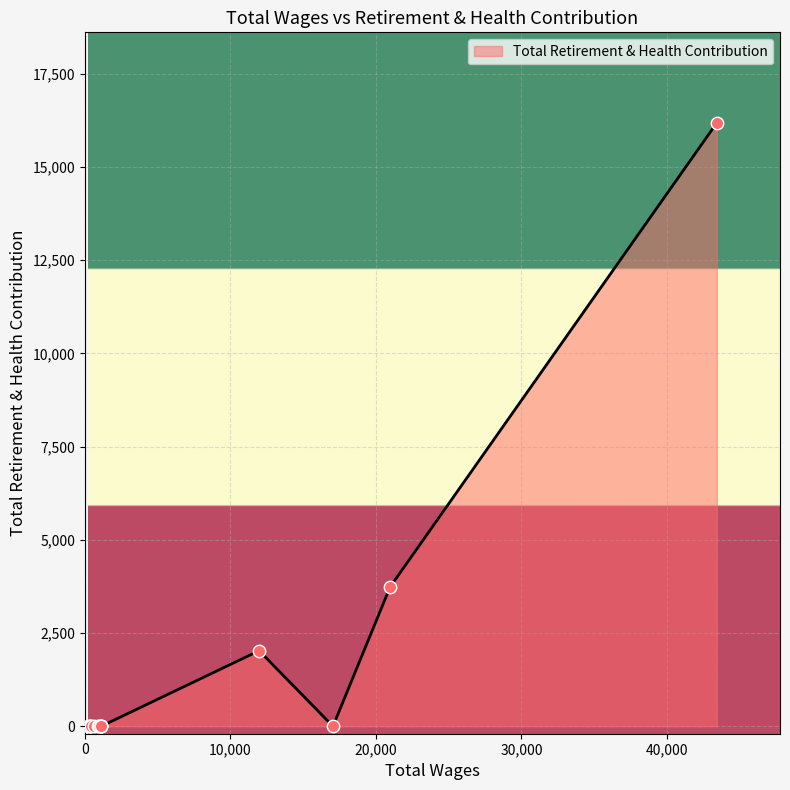

What is the difference between the maximum and minimum values?

16184